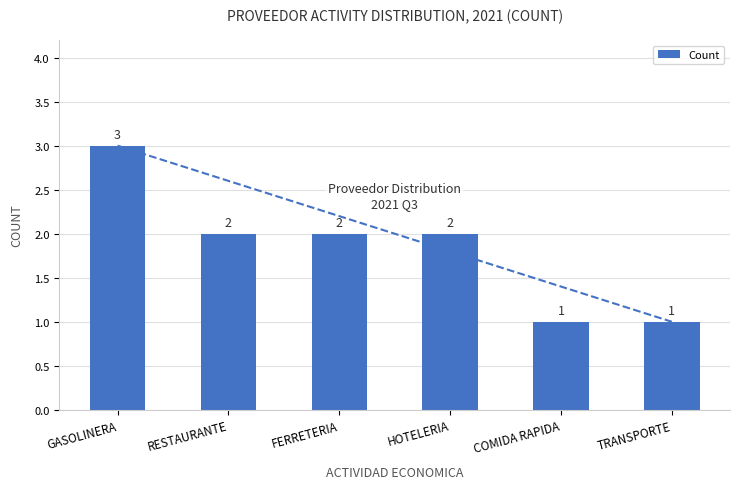

What is the sum of all values?

11